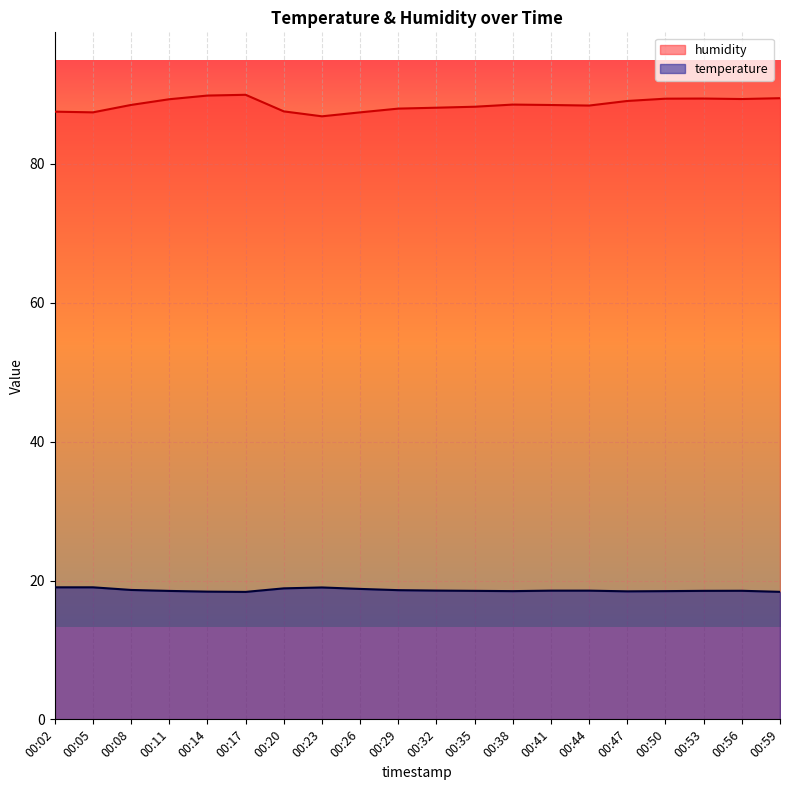

Rank the series by their average value, from highest to lowest.

humidity, temperature